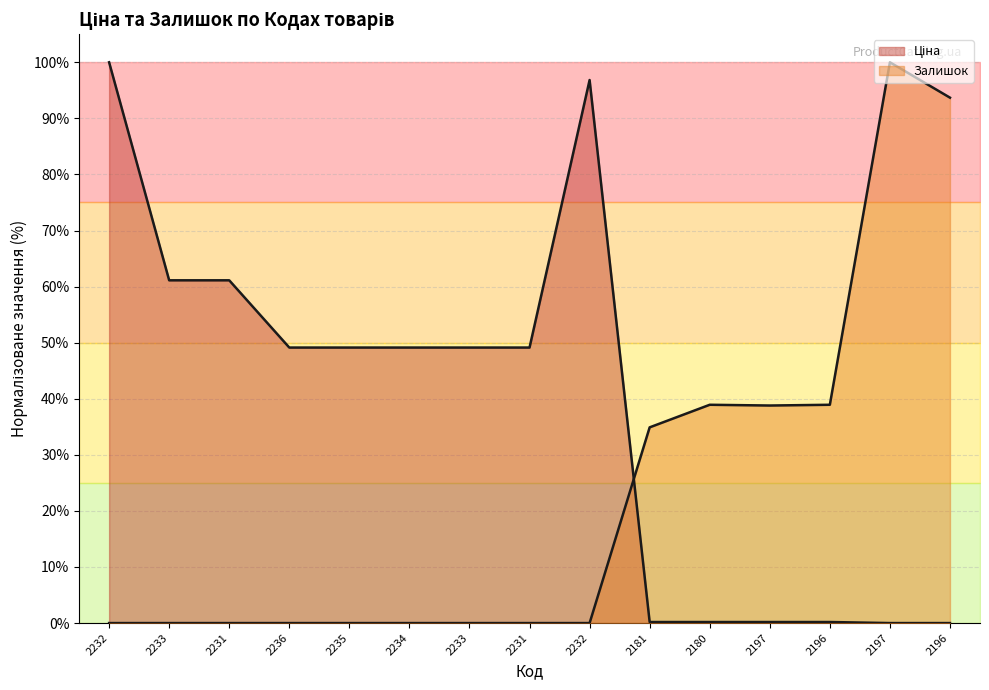

The Ціна series shows 71.3 at 2231. True or false?

False